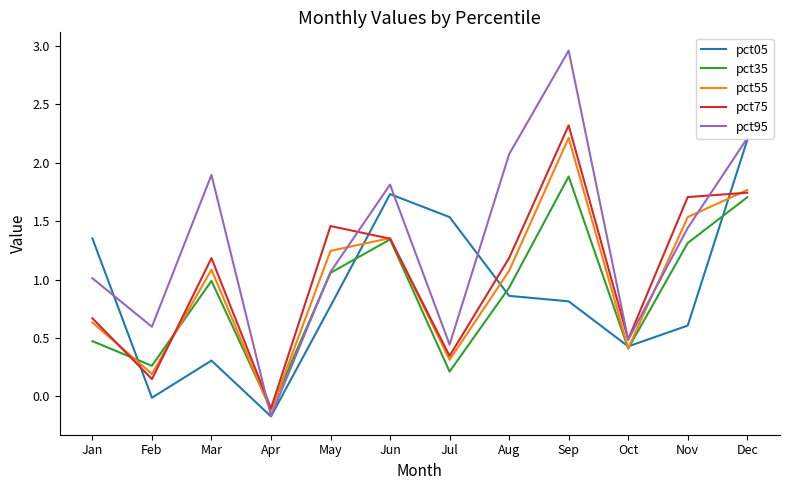

How many interior local valleys does the pct55 series have?

4